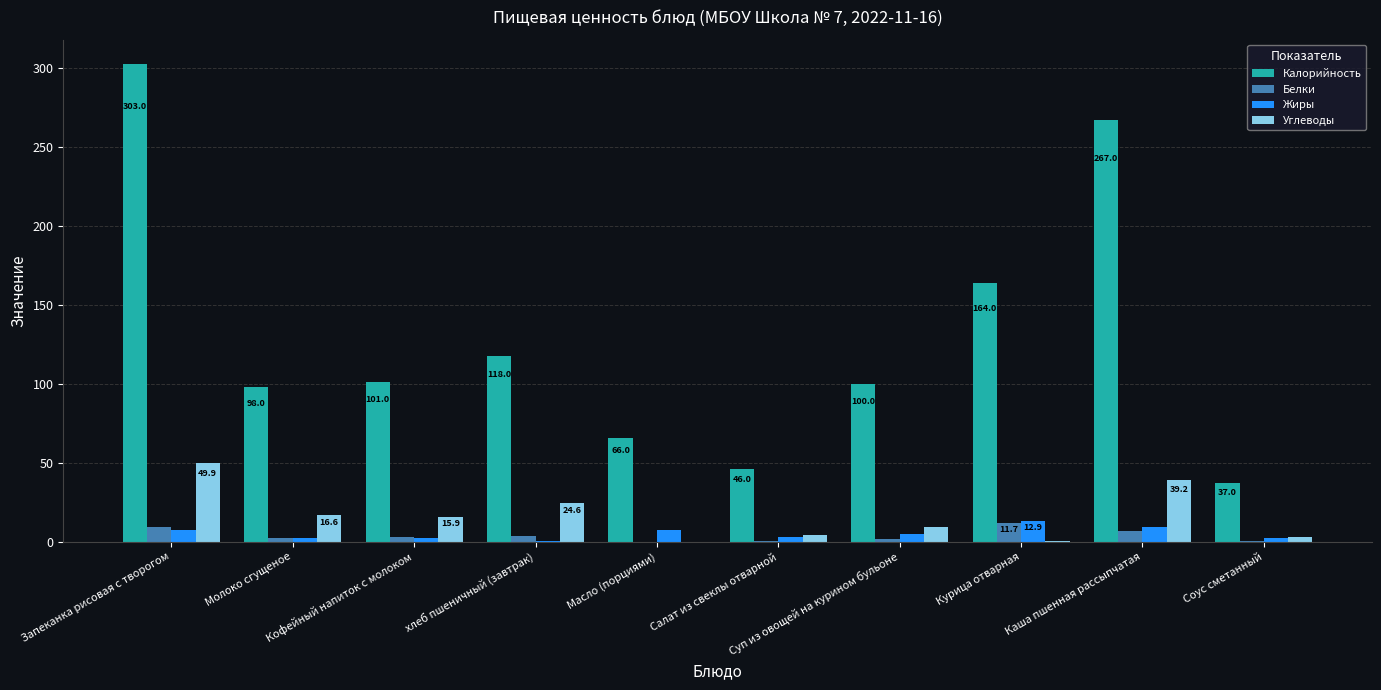

What is the highest value of the Углеводы series?

49.9